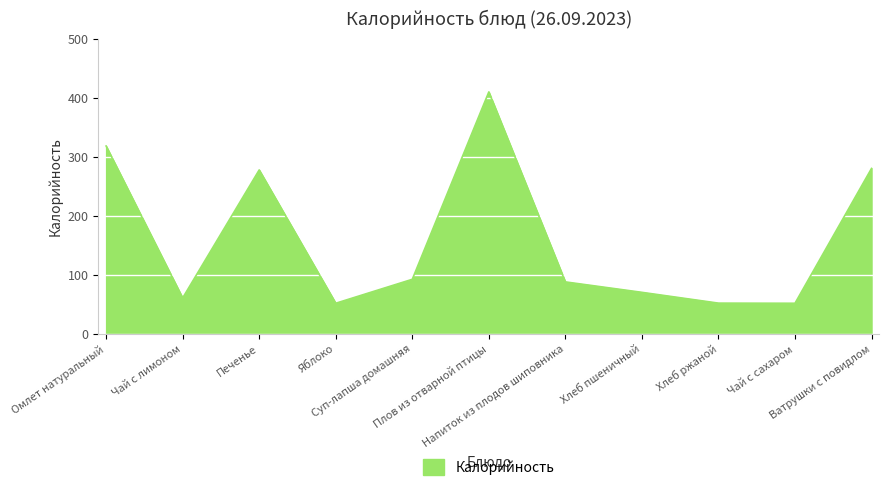

Between Чай с лимоном and Ватрушки с повидлом, which is larger?

Ватрушки с повидлом